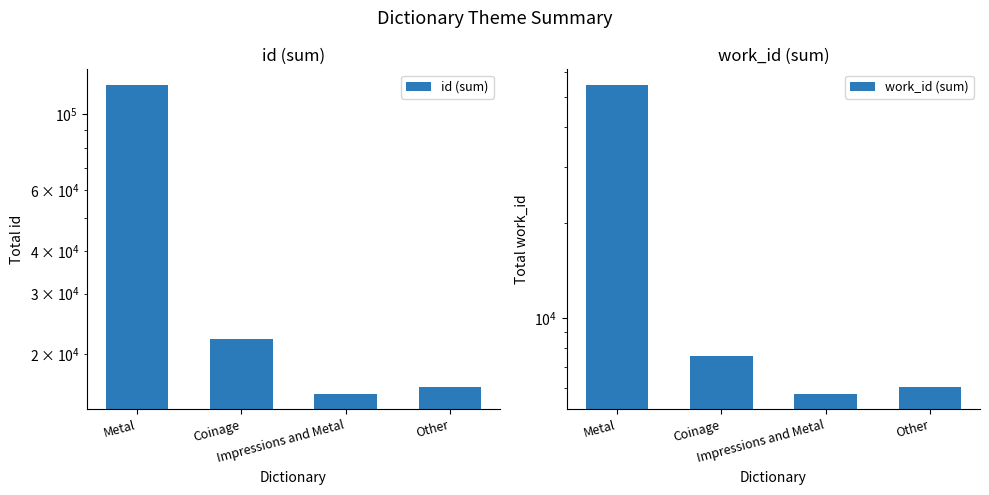

Where does the work_id (sum) series first go above 7591?

Metal